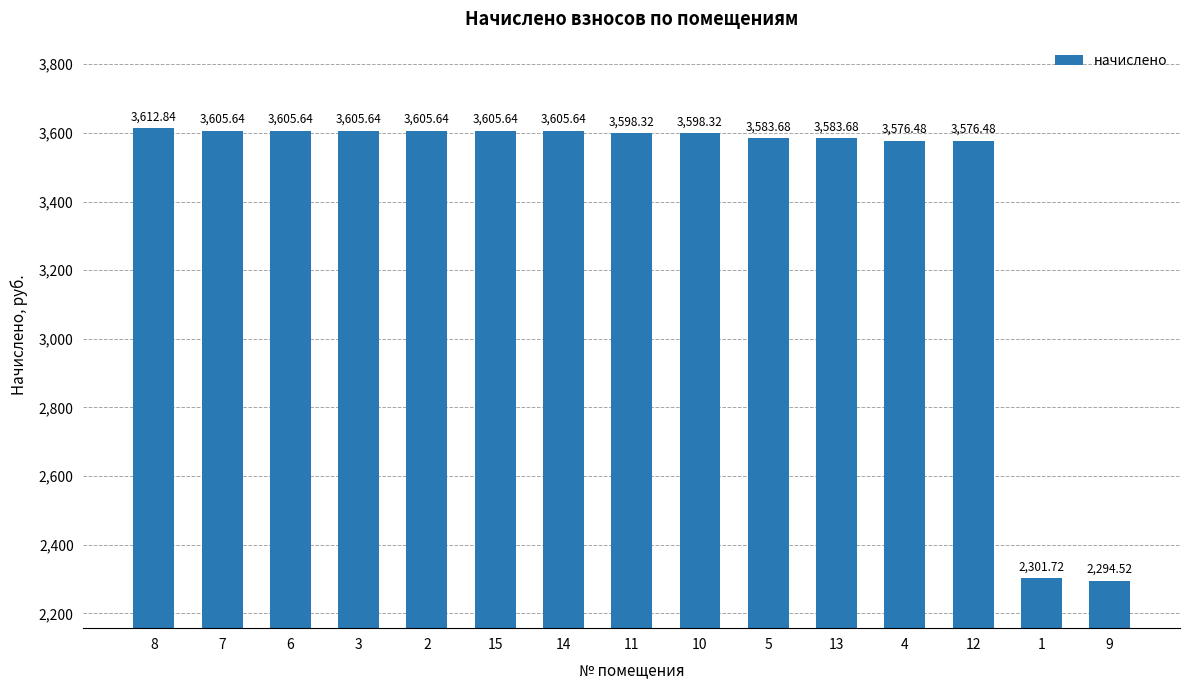

What is the value of the 5th bar from the left?

3605.6